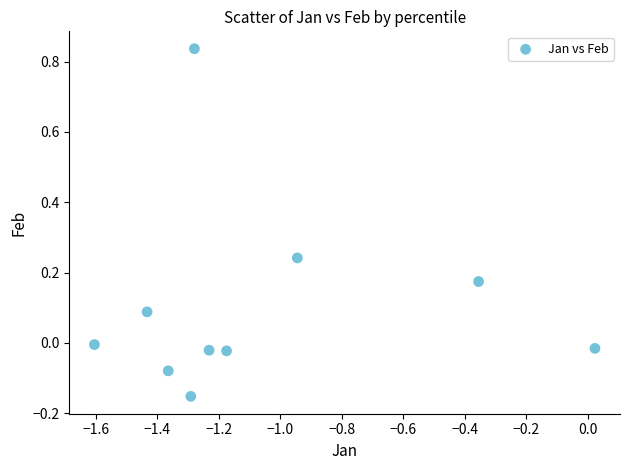

What is the range of Y values (max minus min)?

1.0